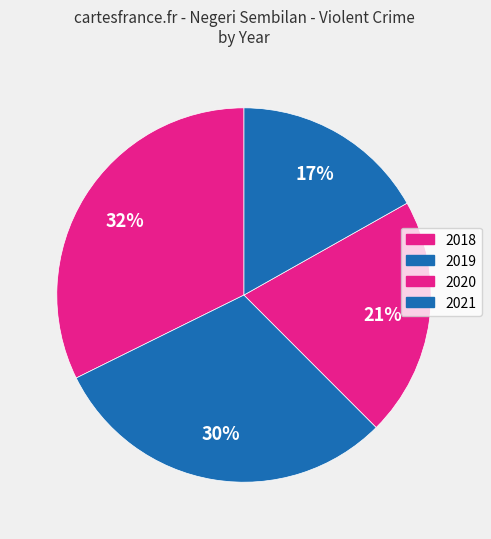

To the nearest percent, what is the difference between the largest and smallest slice percentages?

15%